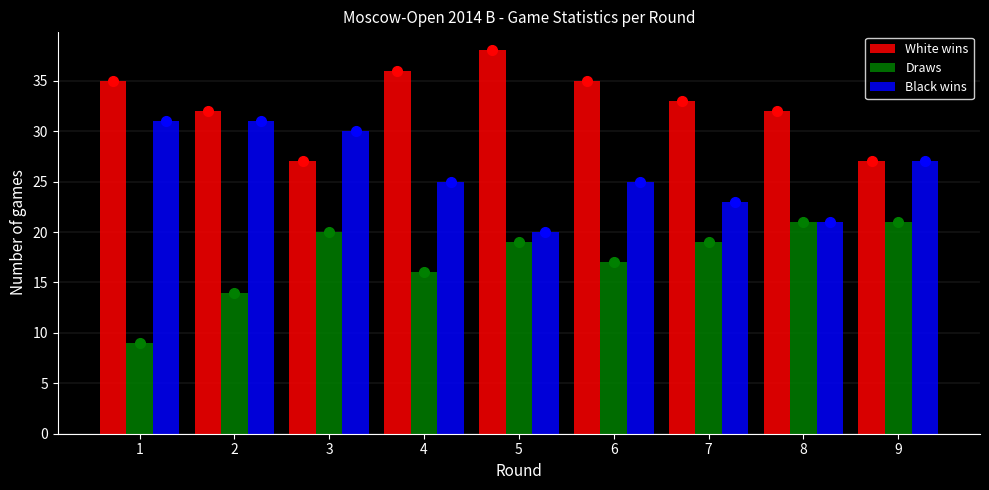

Reading left to right, transcribe all the data shown in this chart.

White wins: 35	32	27	36	38	35	33	32	27
Draws: 9	14	20	16	19	17	19	21	21
Black wins: 31	31	30	25	20	25	23	21	27